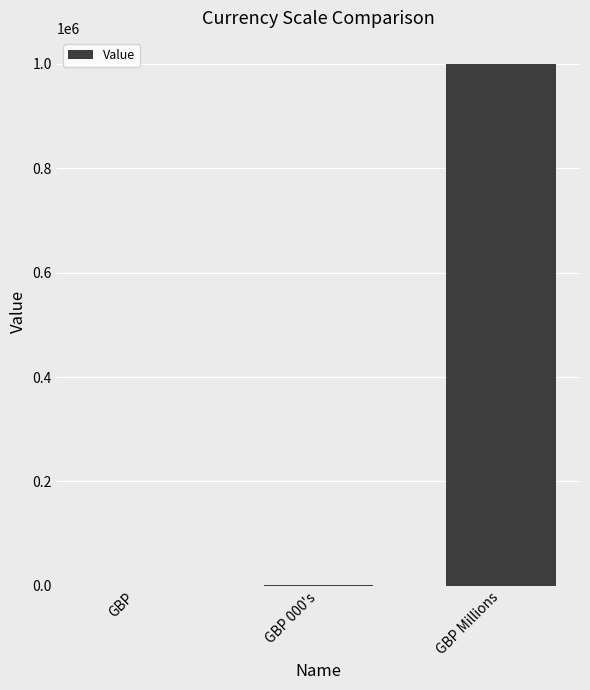

Are the bars grouped side by side (vs. stacked)?

No